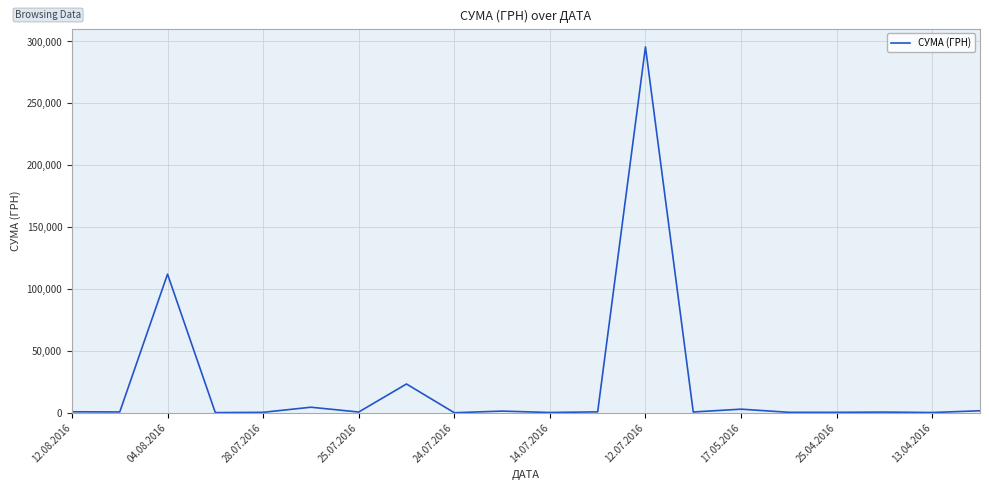

What is the difference between the second highest and second lowest values?

111892.6